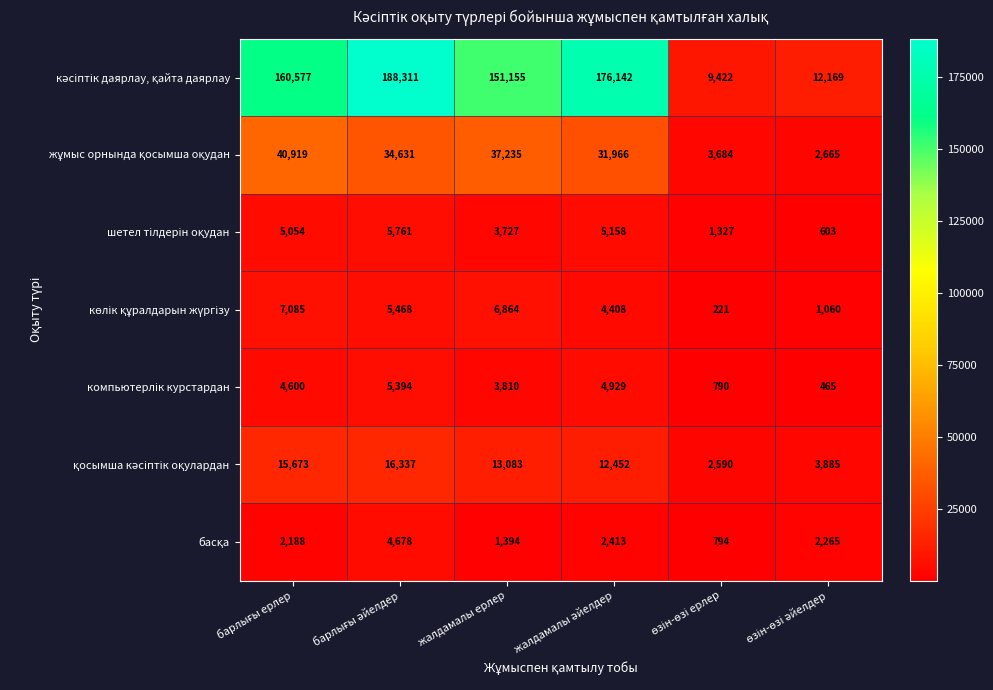

At how many categories does at least one series exceed 154774?

3